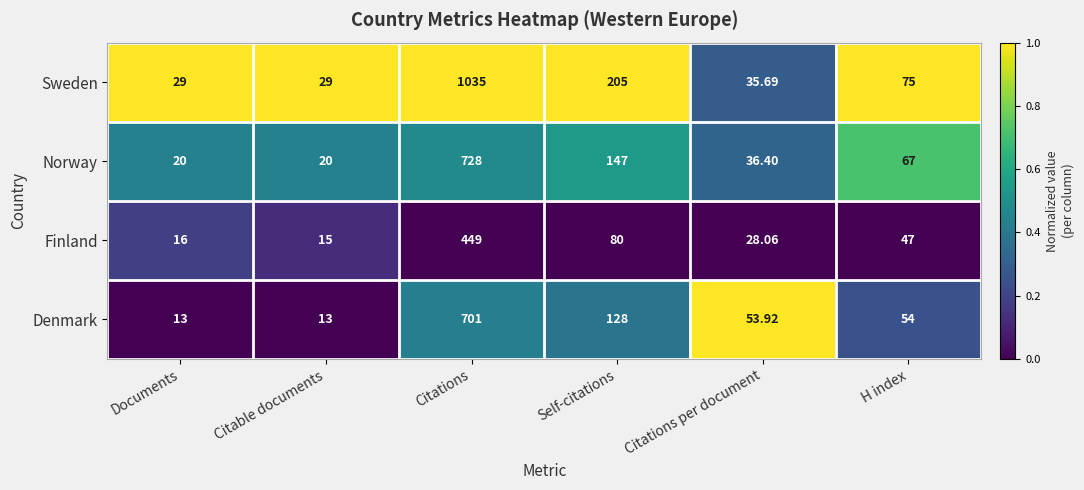

Which series has the largest total across all categories?

Sweden